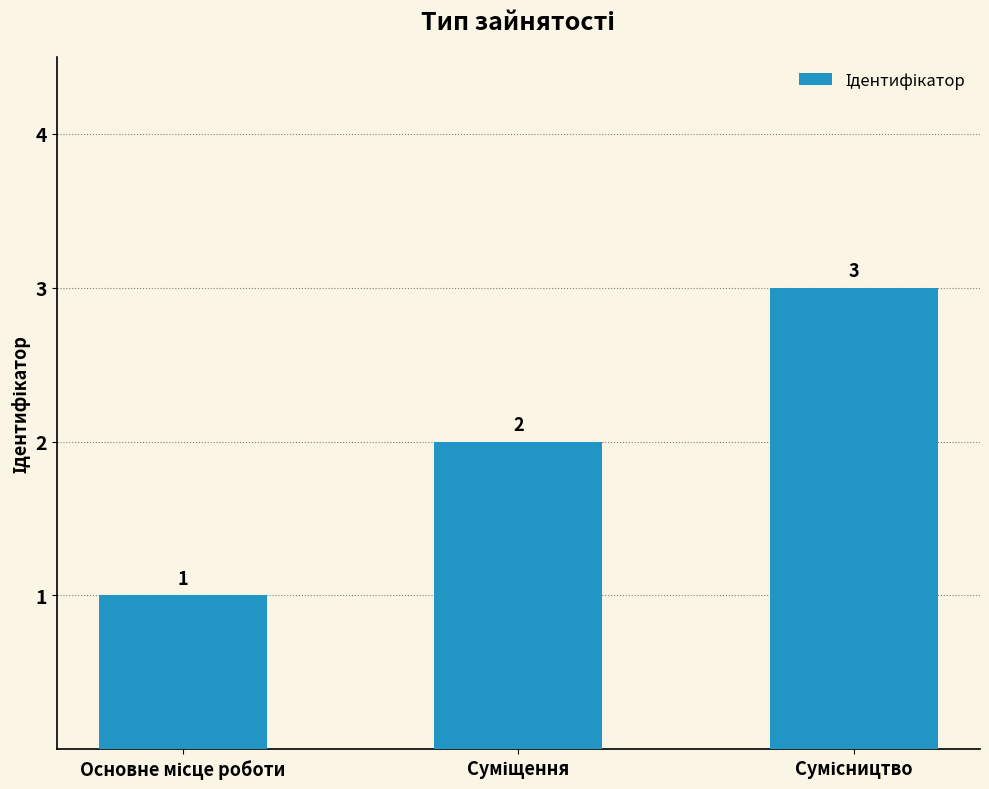

What is the maximum value shown in the chart?

3